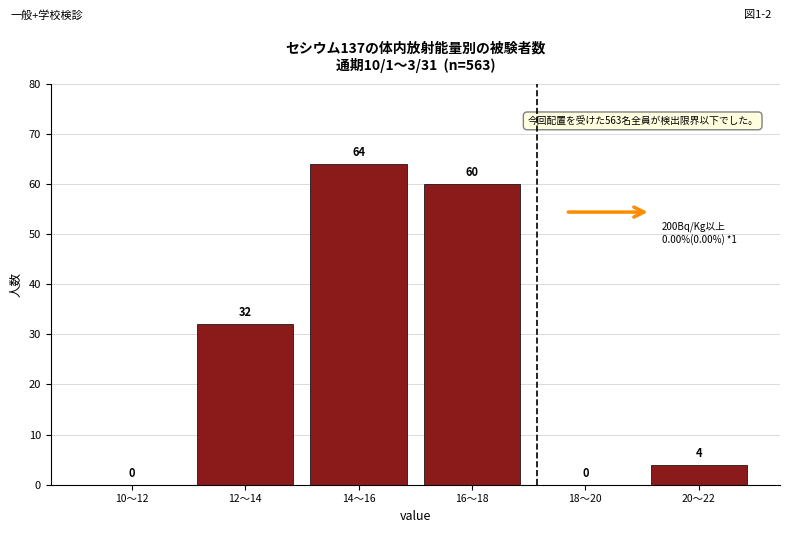

Reading left to right, list all the values displayed in this chart.

10～12=0	12～14=32	14～16=64	16～18=60	18～20=0	20～22=4